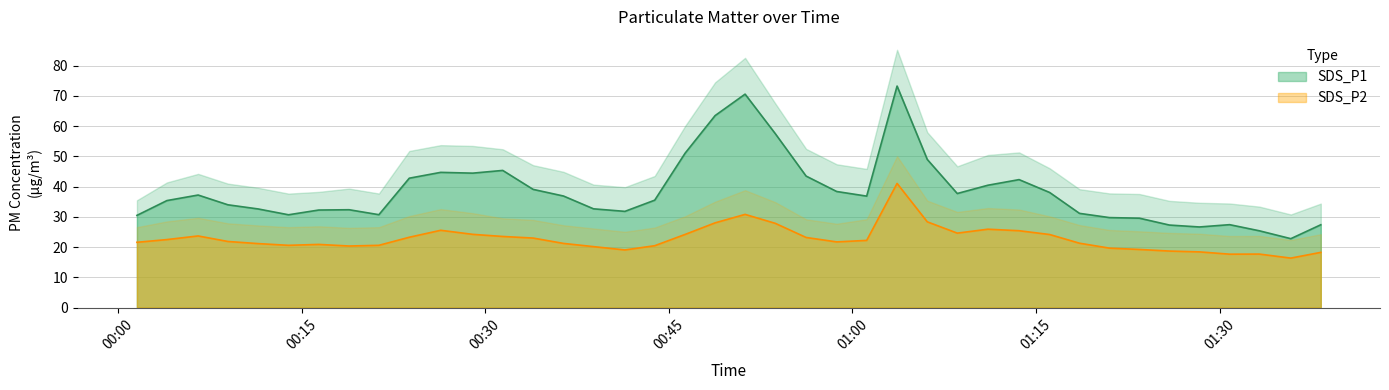

True or false: SDS_P1 and SDS_P2_upper cross at least once.

False